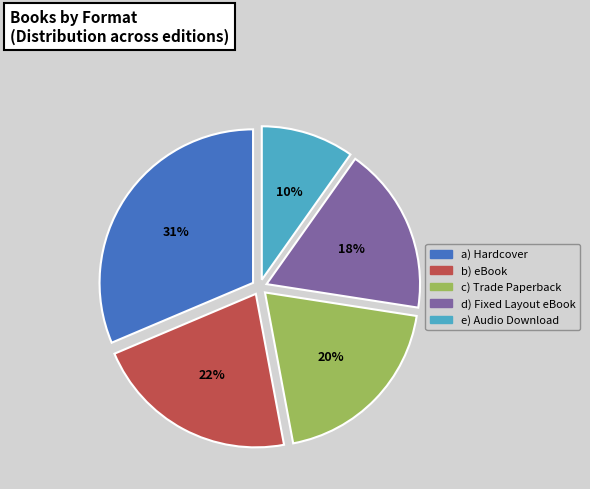

To the nearest percent, what is the average slice percentage?

20%